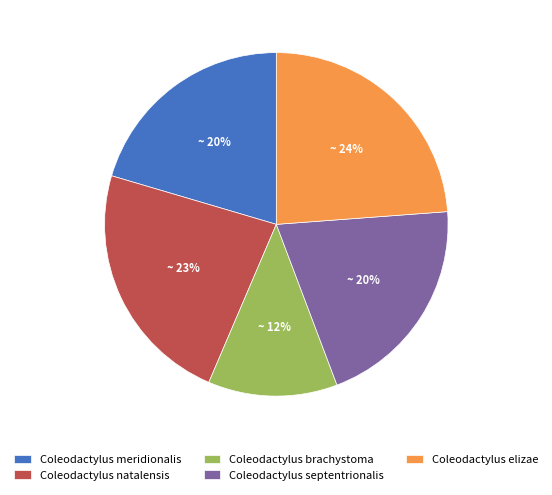

What is the ratio of the value at Coleodactylus brachystoma to the value at Coleodactylus elizae?

0.5